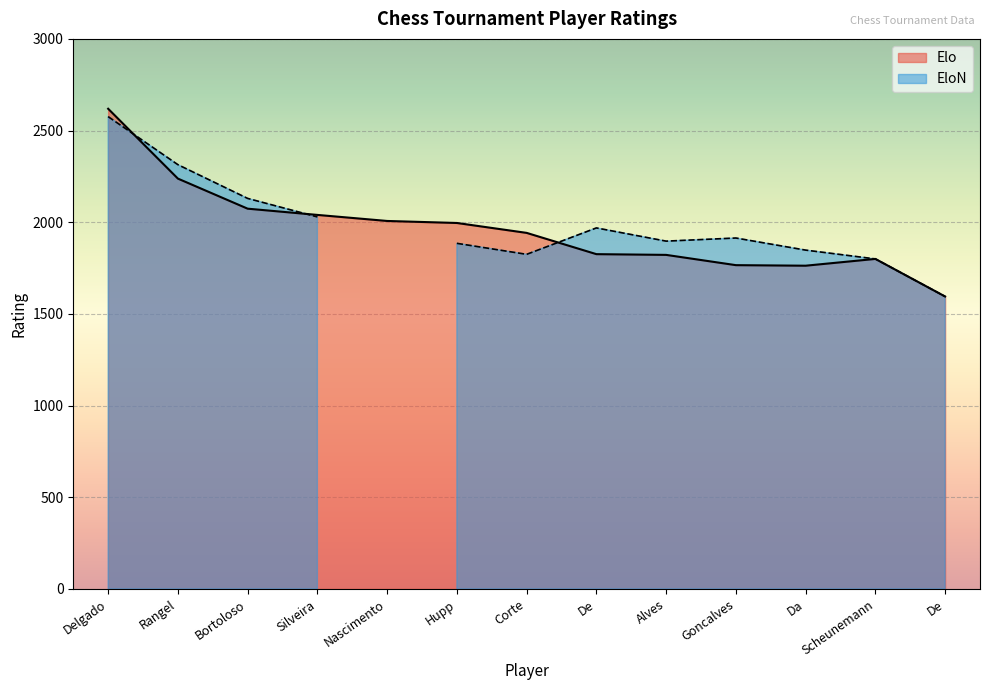

What is the sum of the values at Rangel and Bortoloso?

4312